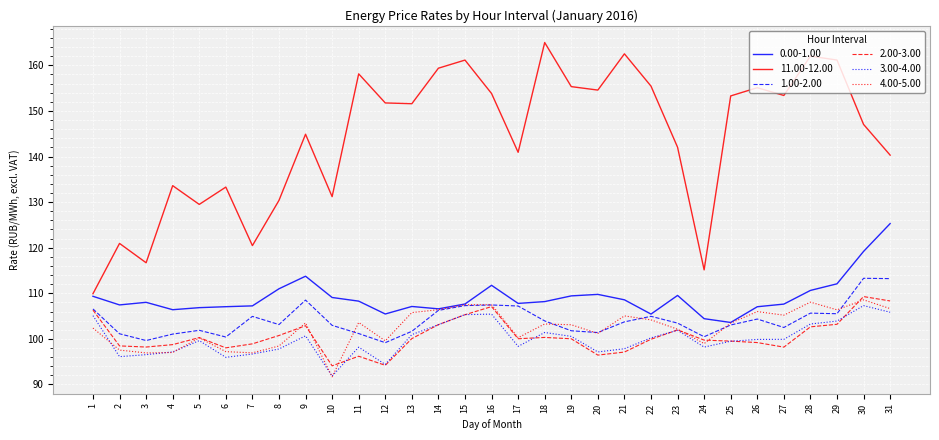

What is the highest value of the 3.00-4.00 series?

107.3